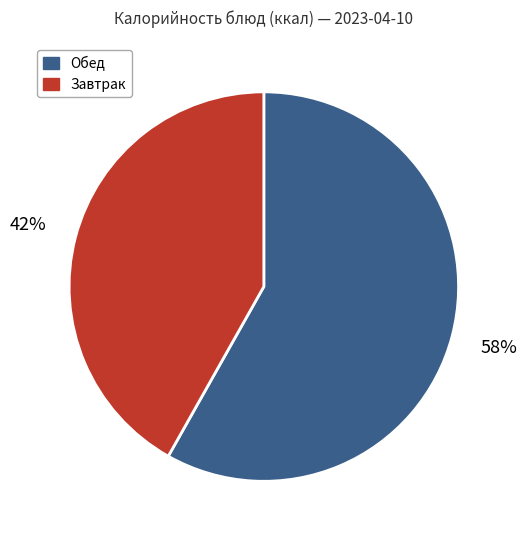

Does Завтрак represent more than half of the total?

No